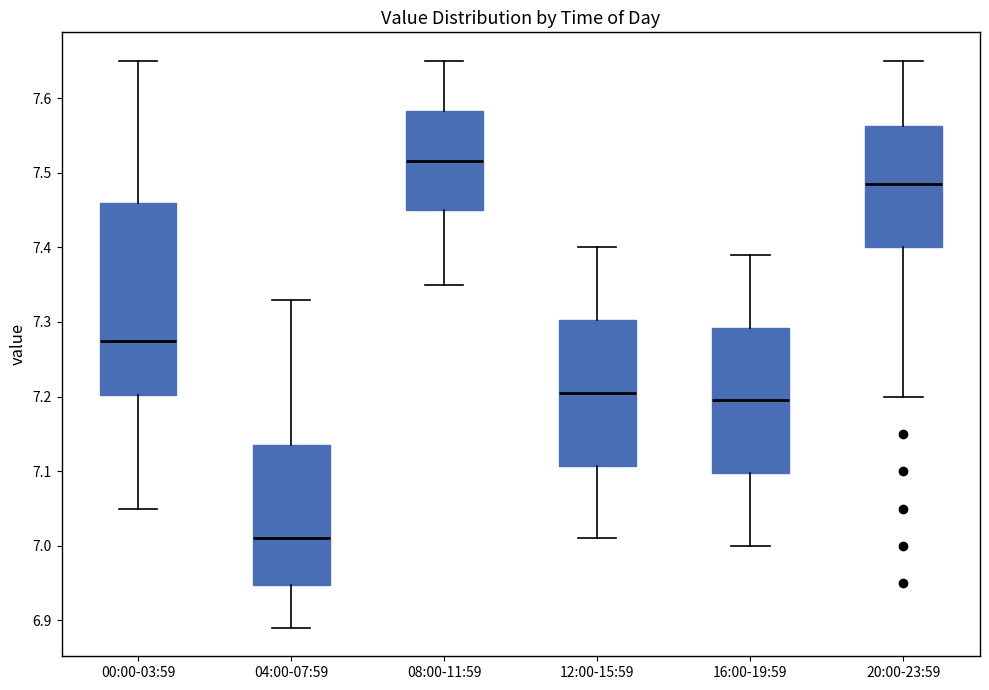

Which box has the highest median line?

08:00-11:59